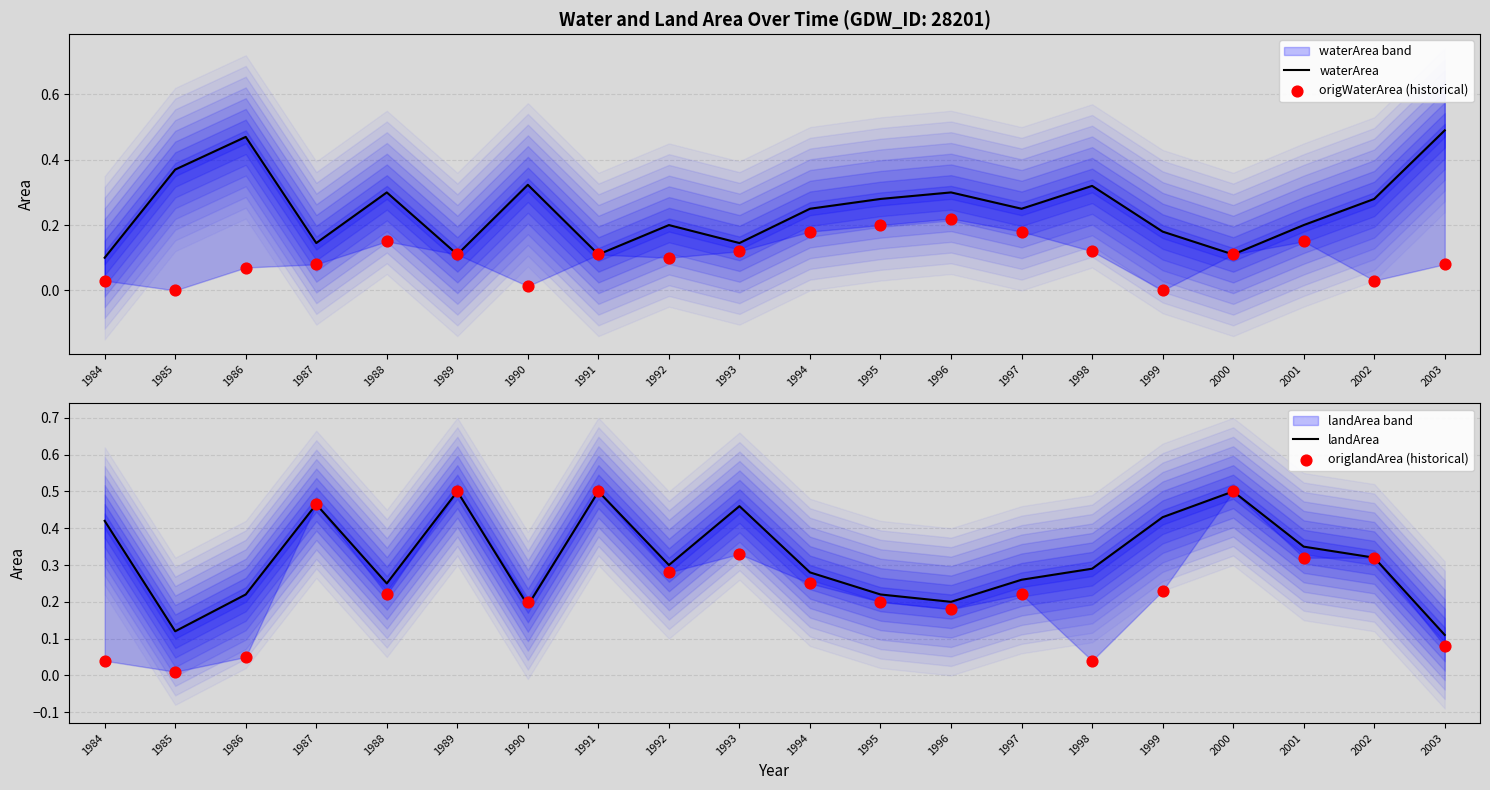

What is the total value across all series at 1987?

1.2